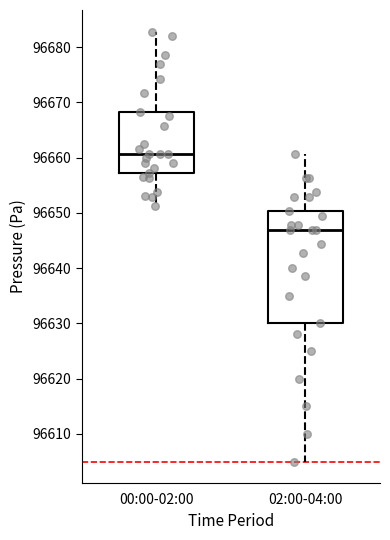

Reading left to right, read every box against the y-axis: the position of its median line, the range the box covers, and the ends of its whiskers. The values are not printed on the chart, so give them approximately, as read against the axis.

00:00-02:00: median 96661, box 96657 to 96668, whiskers 96651 to 96683
02:00-04:00: median 96647, box 96630 to 96650, whiskers 96605 to 96661